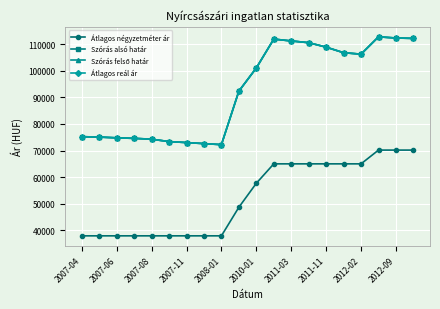

Reading left to right, what are all the values shown in this chart?

Átlagos négyzetméter ár: 37931	37931	37931	37931	37931	37931	37931	37931	37931	48679	57702	65000	65000	65000	65000	65000	65000	70175	70175	70175
Szórás alsó határ: 75218	75071	74779	74585	74272	73374	73002	72610	72223	92341	101062	111908	111214	110560	108883	106792	106246	112763	112317	112169
Szórás felső határ: 75218	75071	74779	74585	74272	73374	73002	72610	72223	92341	101062	111908	111214	110560	108883	106792	106246	112763	112317	112169
Átlagos reál ár: 75218	75071	74779	74585	74272	73374	73002	72610	72223	92341	101062	111908	111214	110560	108883	106792	106246	112763	112317	112169